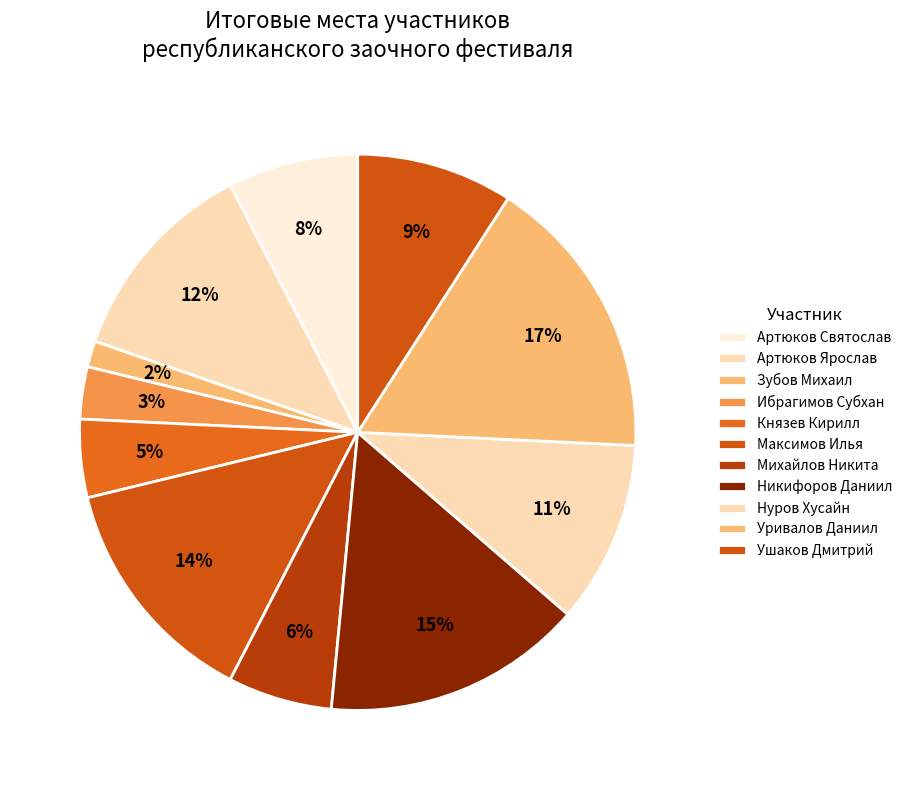

What percentage is the Артюков Ярослав slice, to the nearest percent?

12%